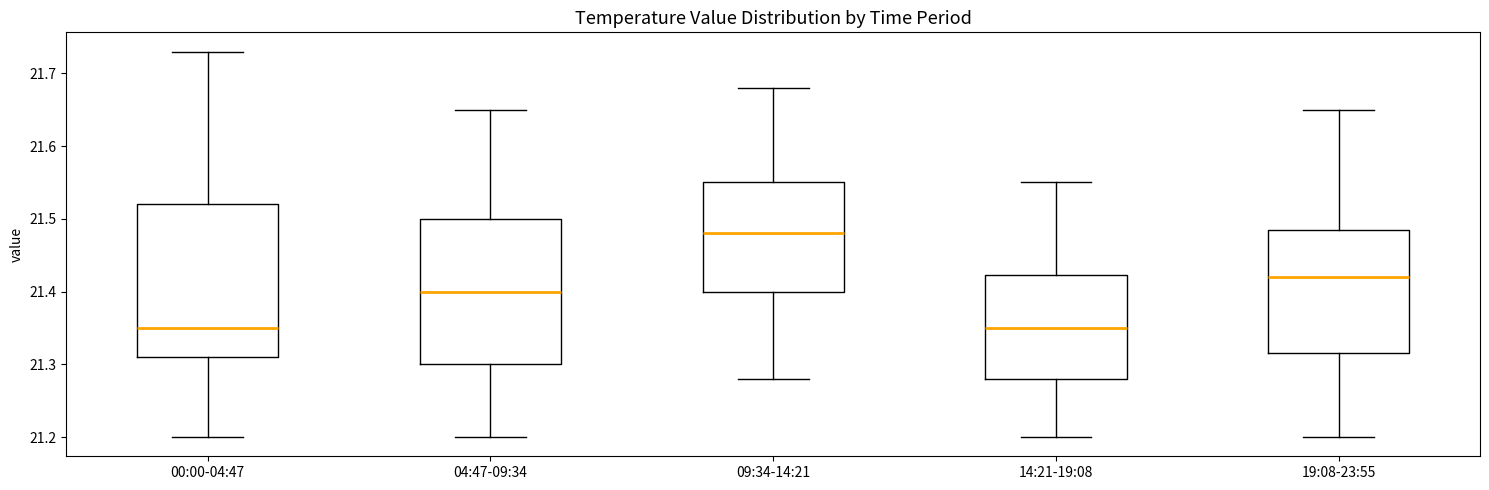

Reading left to right, read every box against the y-axis: the position of its median line, the range the box covers, and the ends of its whiskers. The values are not printed on the chart, so give them approximately, as read against the axis.

00:00-04:47: median 21.35, box 21.31 to 21.52, whiskers 21.20 to 21.73
04:47-09:34: median 21.40, box 21.30 to 21.50, whiskers 21.20 to 21.65
09:34-14:21: median 21.48, box 21.40 to 21.55, whiskers 21.28 to 21.68
14:21-19:08: median 21.35, box 21.28 to 21.42, whiskers 21.20 to 21.55
19:08-23:55: median 21.42, box 21.32 to 21.49, whiskers 21.20 to 21.65